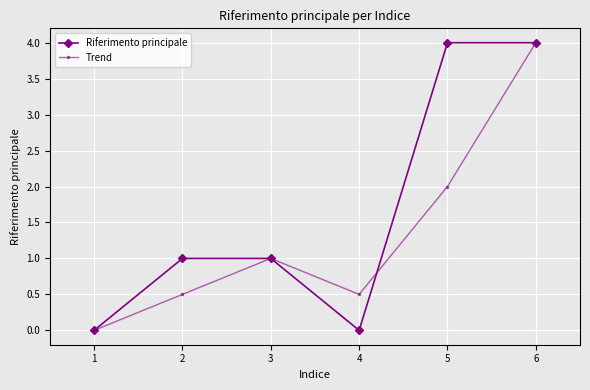

Which series changed the most between 2 and 3?

Trend